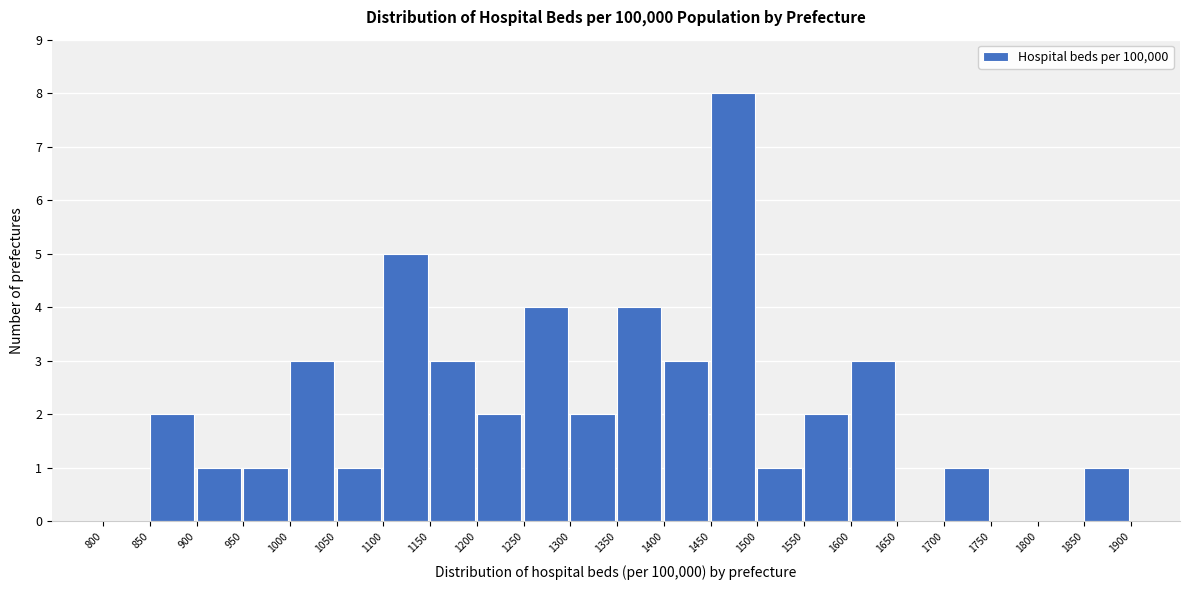

Reading left to right, transcribe this chart: for each bar, give the range it covers on the x-axis and its height. The values are not printed on the chart, so give them approximately, as read against the axis.

800 to 850: 0
850 to 900: 2
900 to 950: 1
950 to 1000: 1
1000 to 1050: 3
1050 to 1100: 1
1100 to 1150: 5
1150 to 1200: 3
1200 to 1250: 2
1250 to 1300: 4
1300 to 1350: 2
1350 to 1400: 4
1400 to 1450: 3
1450 to 1500: 8
1500 to 1550: 1
1550 to 1600: 2
1600 to 1650: 3
1650 to 1700: 0
1700 to 1750: 1
1750 to 1800: 0
1800 to 1850: 0
1850 to 1900: 1